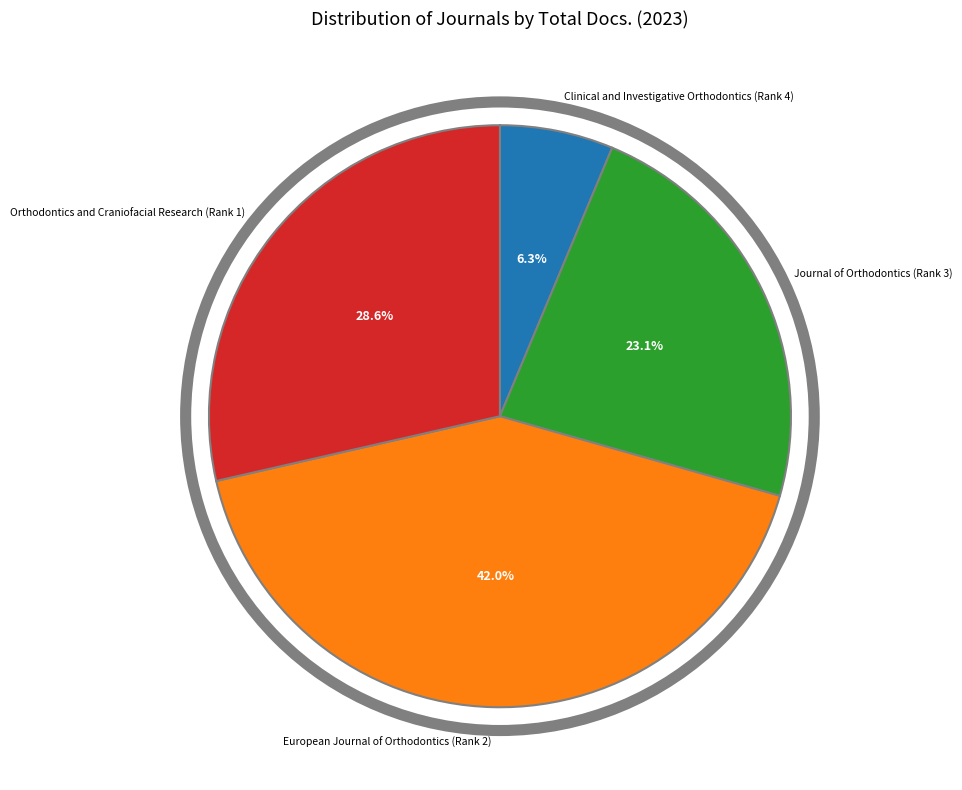

What is the largest slice in the pie chart?

European Journal of Orthodontics (Rank 2)